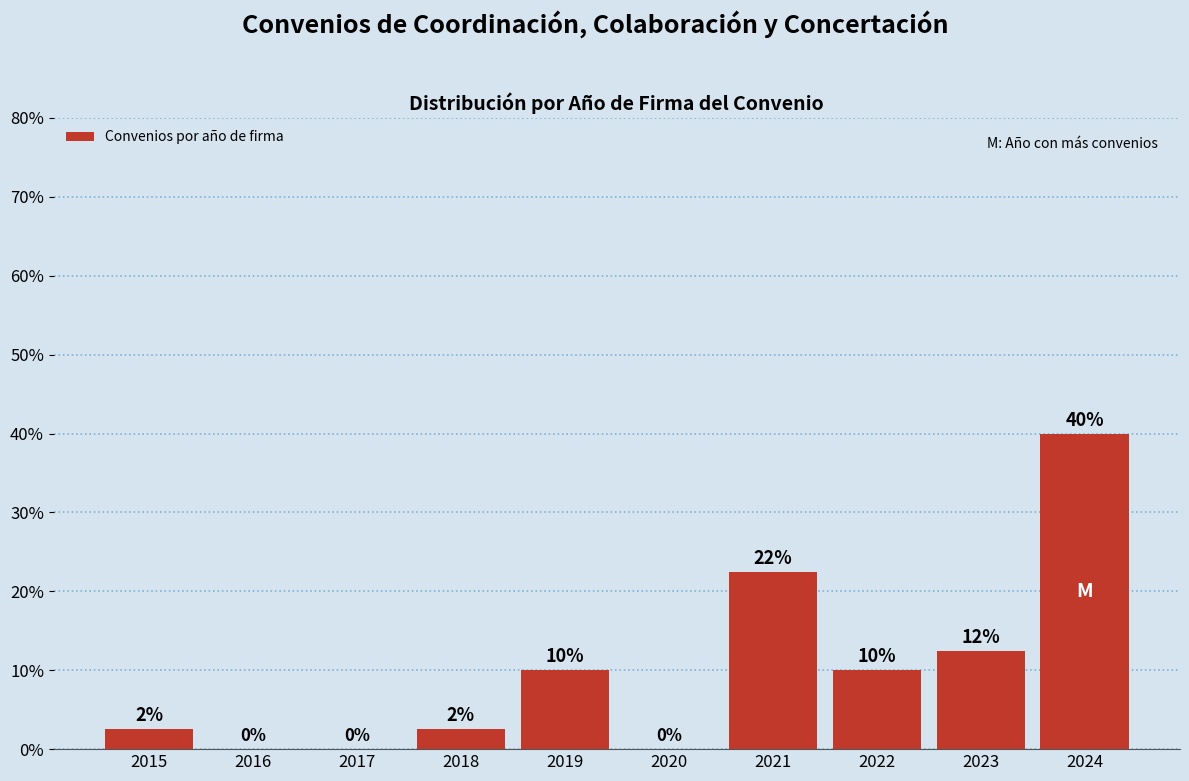

True or false: the data shows 5.8 at 2022.

False